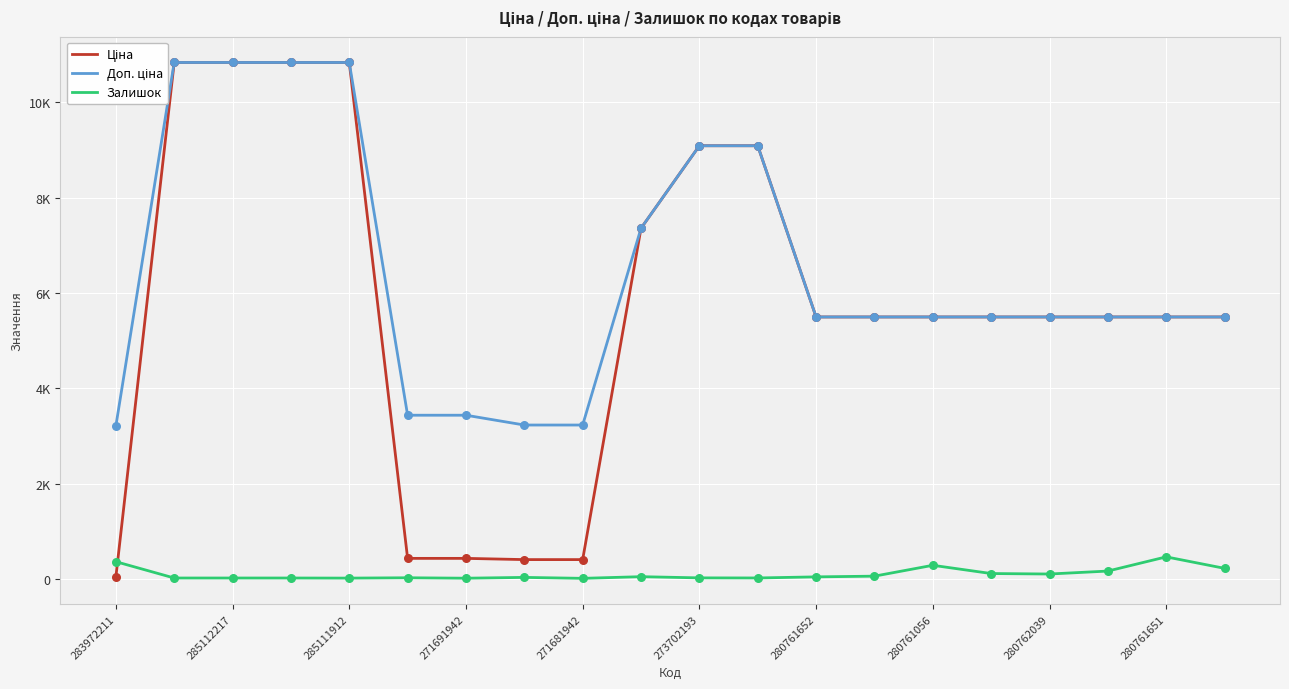

Which series has the largest Y range (max minus min)?

Ціна